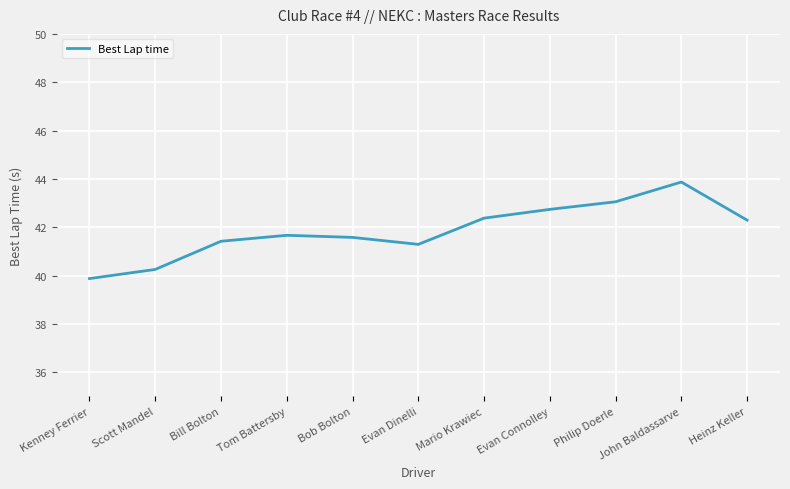

What value does the data have at Kenney Ferrier?

39.9